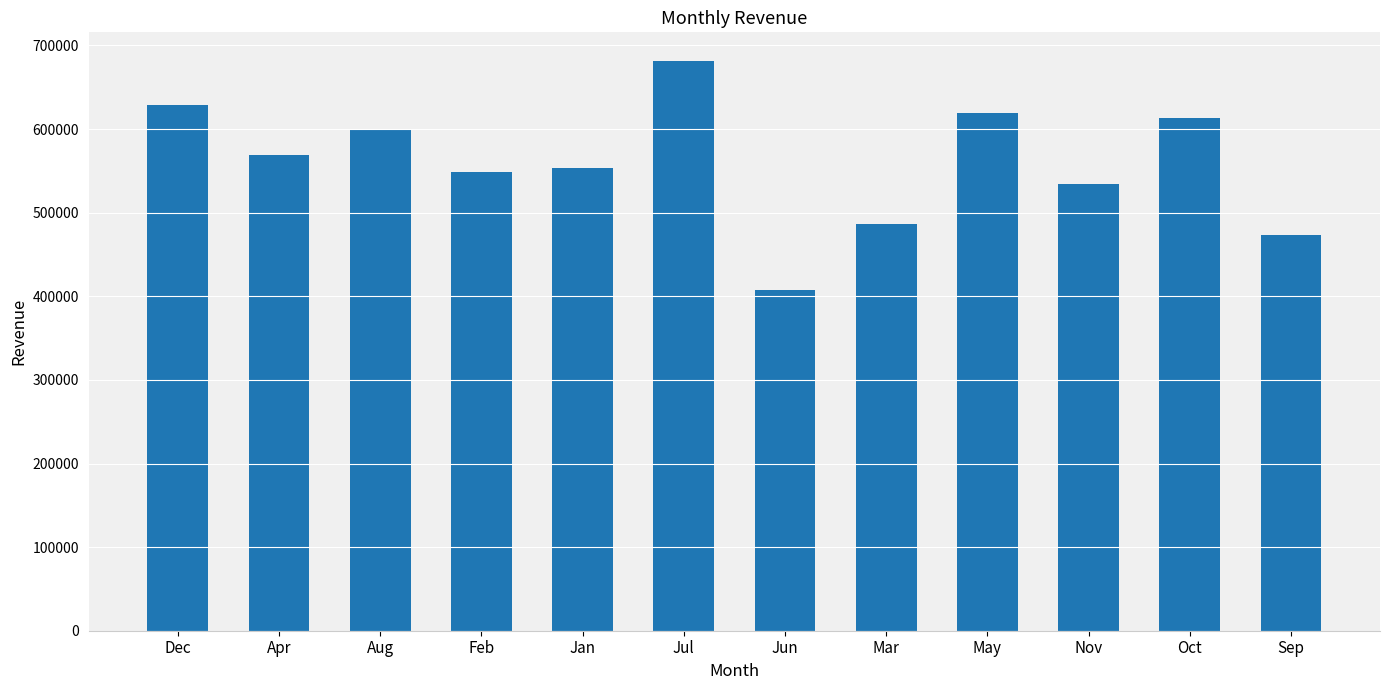

The value at Sep is 126769. True or false?

False